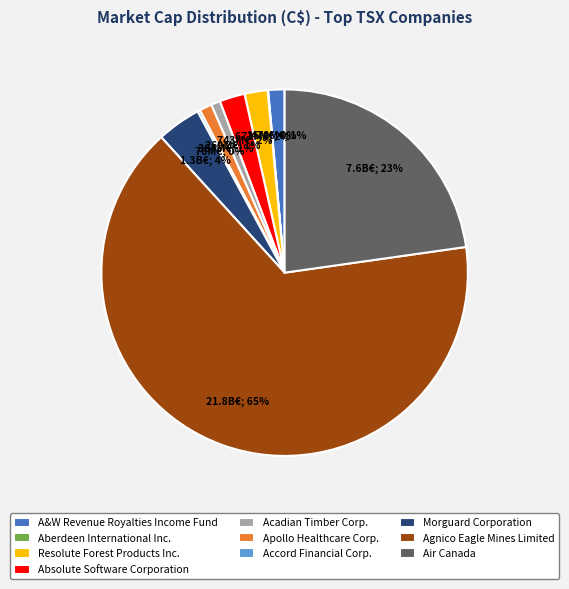

Is there a majority slice in this chart?

Yes